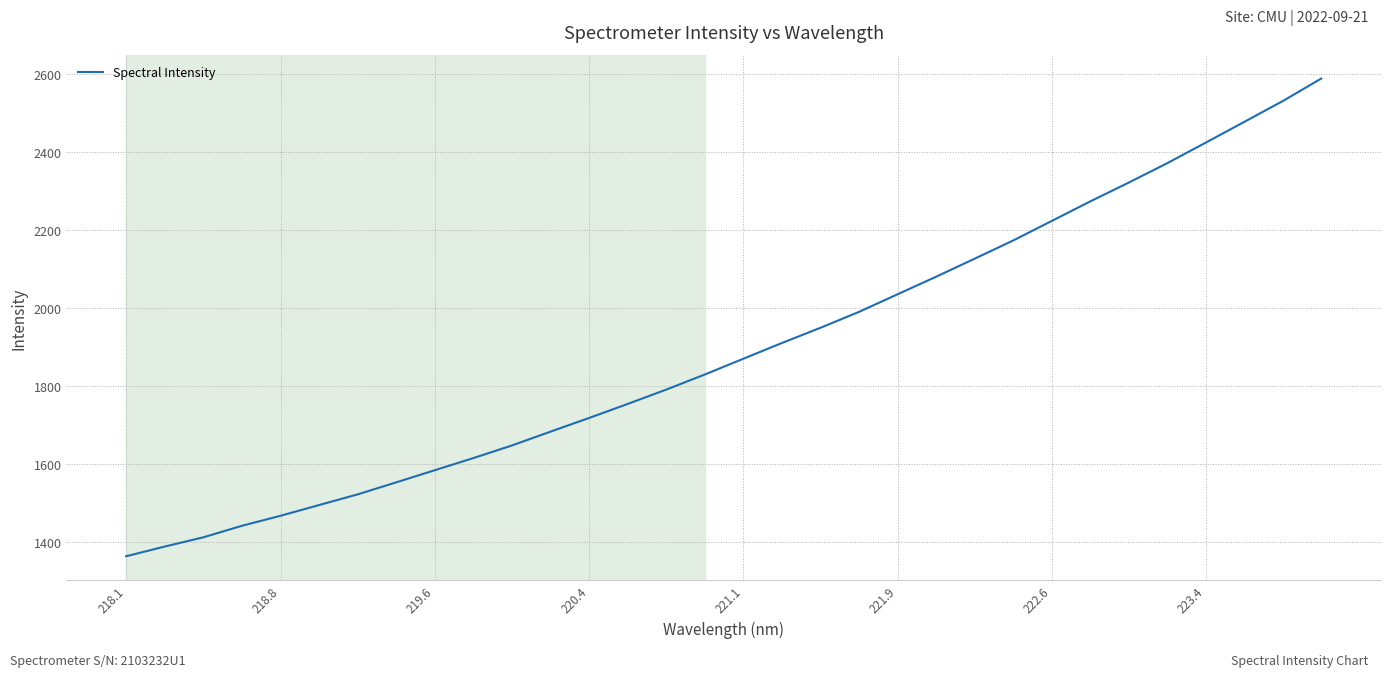

What is the greatest value displayed?

2587.2